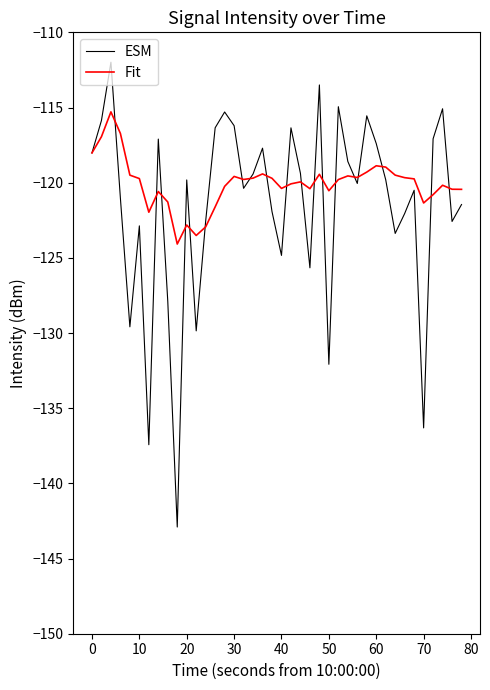

Which series has the widest spread of values?

ESM